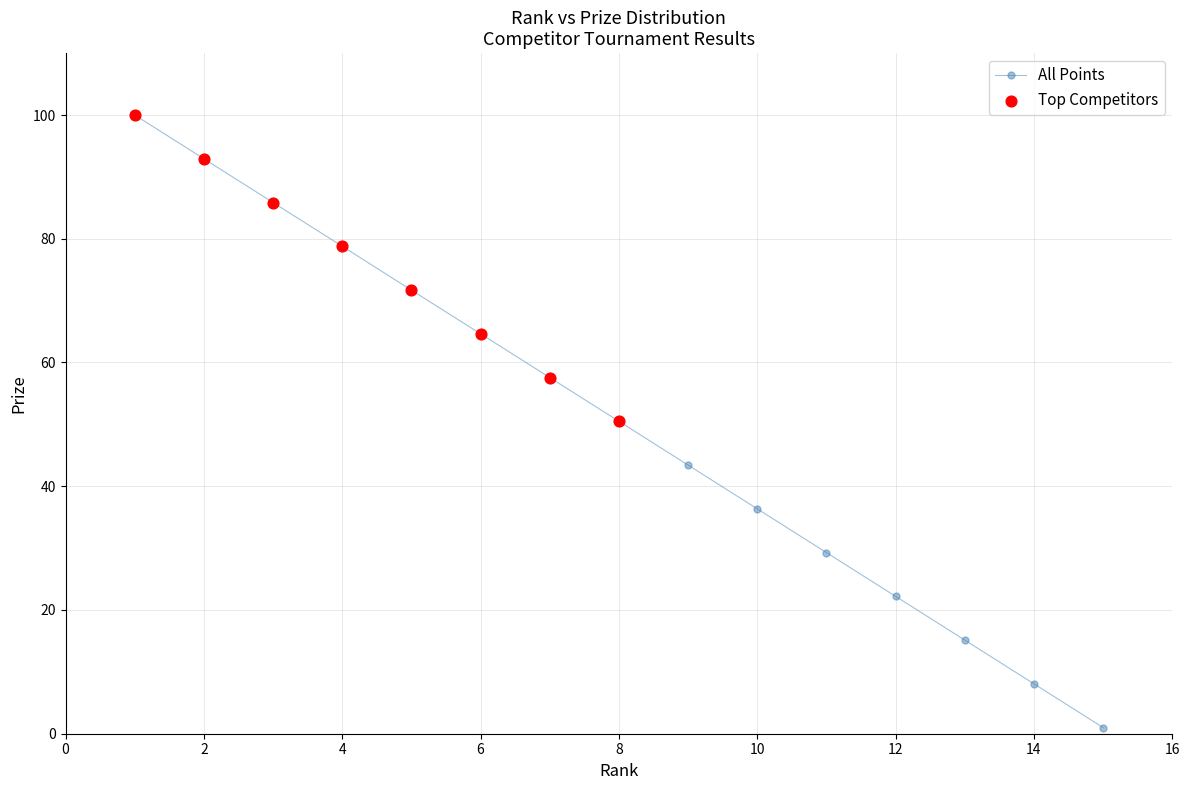

What is the greatest value displayed?

100.0